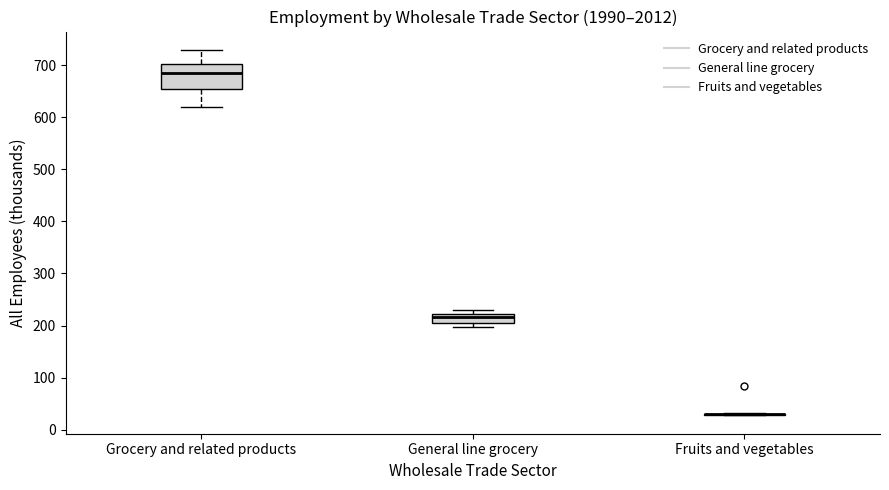

Comparing the boxes themselves (not the whiskers), which one is the tallest?

Grocery and related products